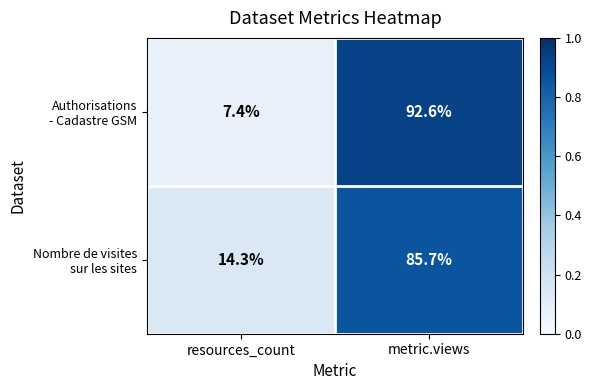

Which label corresponds to the smallest value in the chart?

resources_count